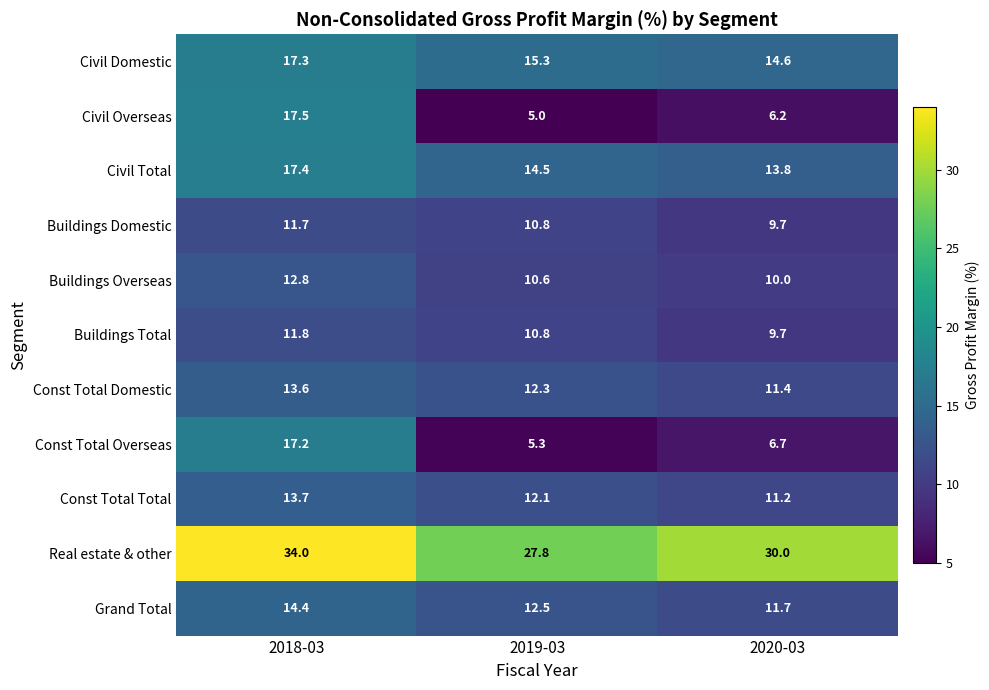

At 2018-03, list the series in order from largest to smallest.

Real estate & other, Civil Overseas, Civil Total, Civil Domestic, Const Total Overseas, Grand Total, Const Total Total, Const Total Domestic, Buildings Overseas, Buildings Total, Buildings Domestic